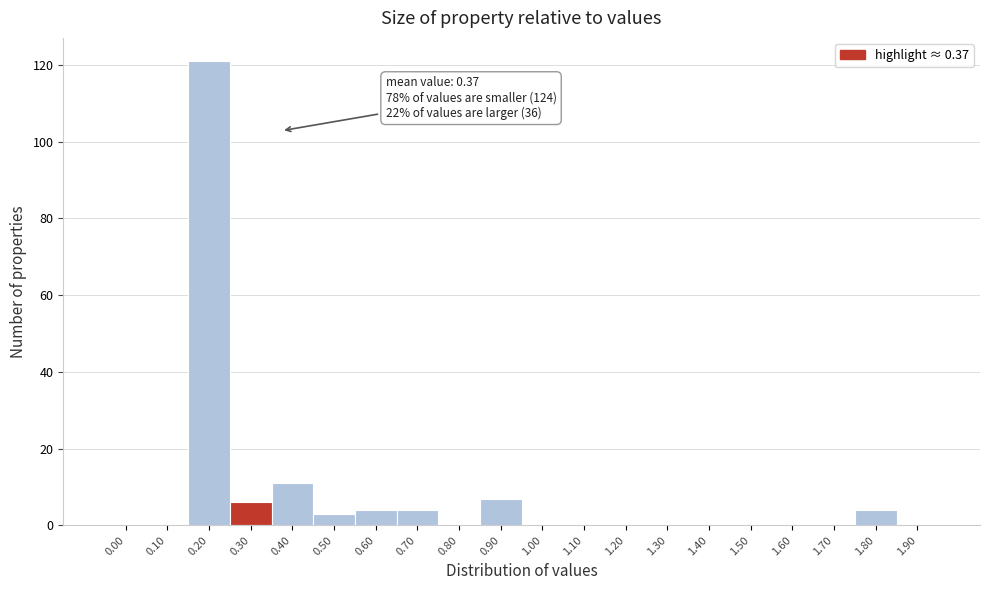

Reading left to right, extract all data points from this chart.

0.00=0	0.10=0	0.20=121	0.30=6	0.40=11	0.50=3	0.60=4	0.70=4	0.80=0	0.90=7	1.00=0	1.10=0	1.20=0	1.30=0	1.40=0	1.50=0	1.60=0	1.70=0	1.80=4	1.90=0